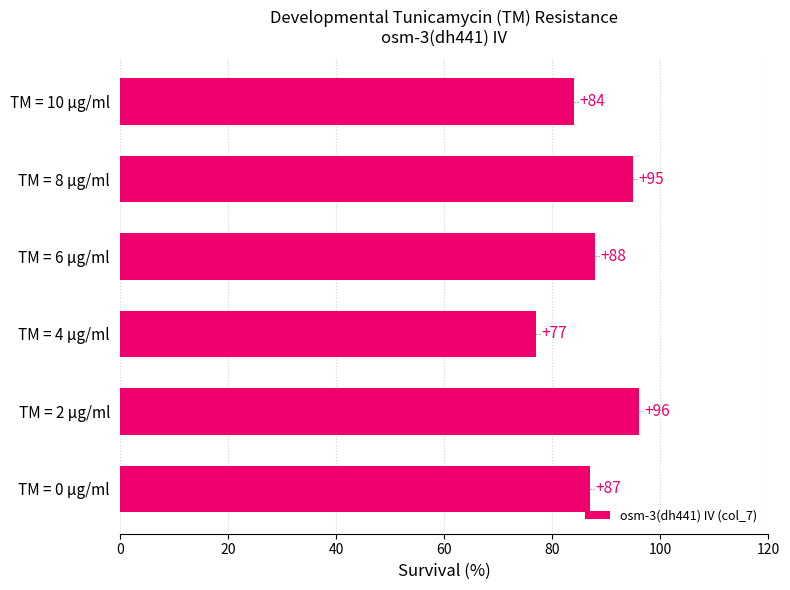

How many data points are less than 88?

3